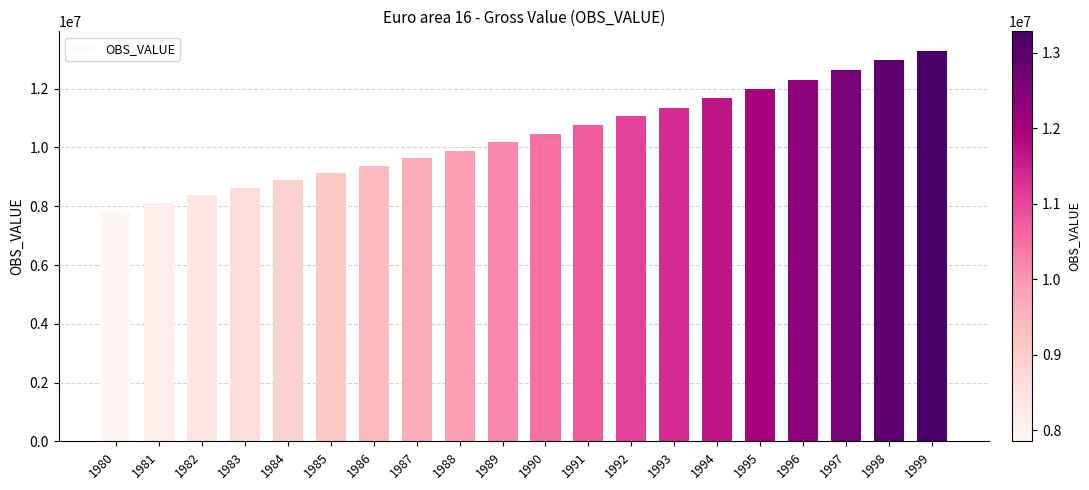

Count the number of categories in the chart.

20